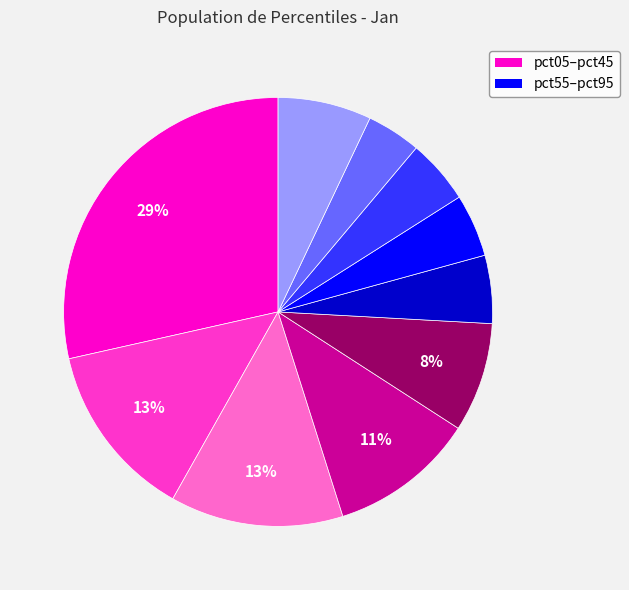

Does any single category account for the majority?

No